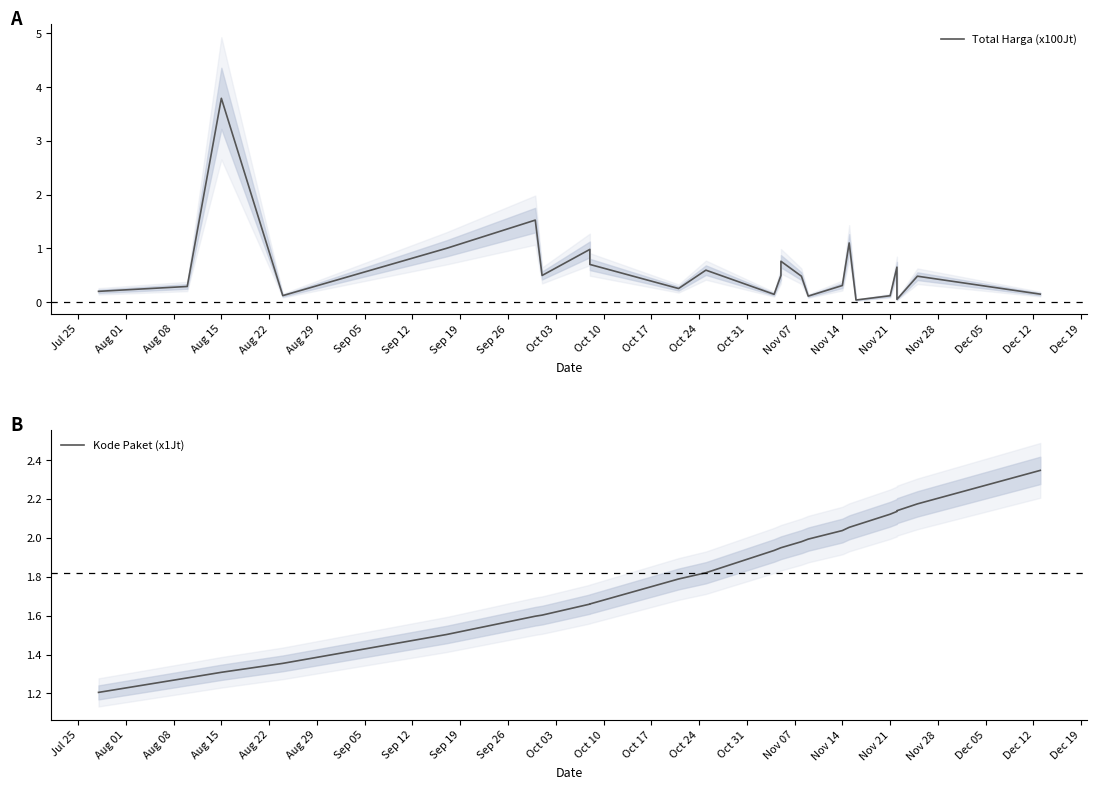

The Total Harga (x100Jt) series shows 0.4 at Sep 26. True or false?

False